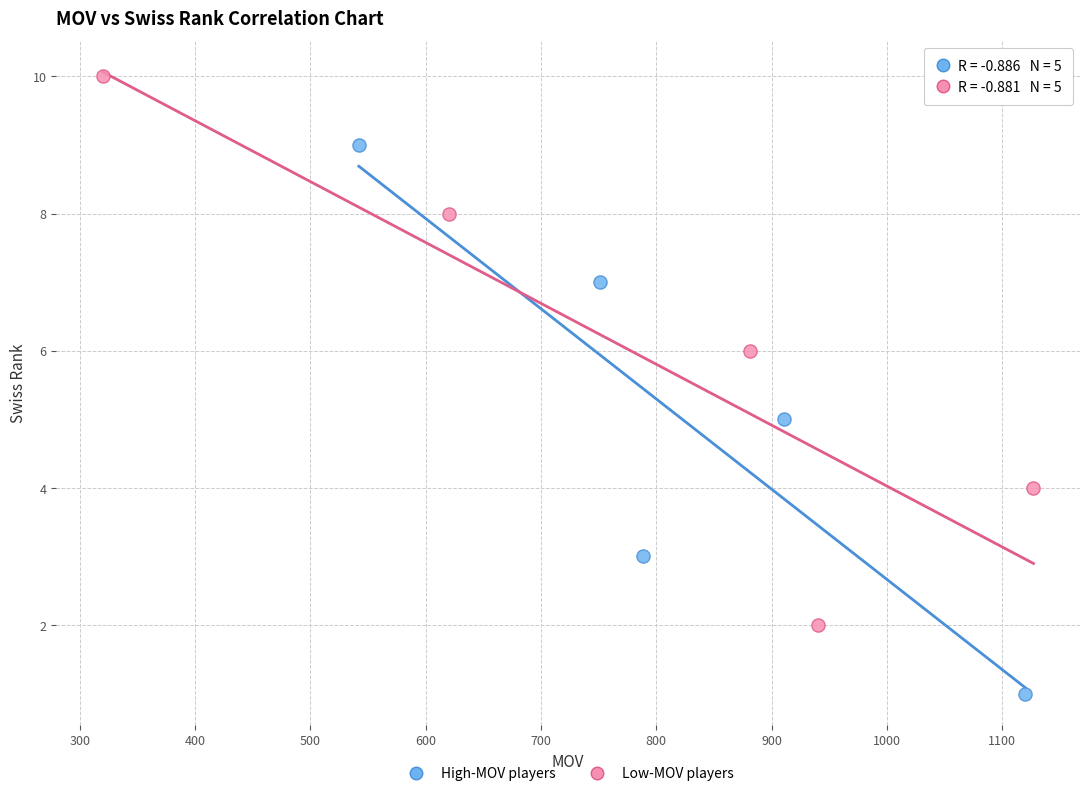

Which series reaches the minimum Y coordinate?

High-MOV players